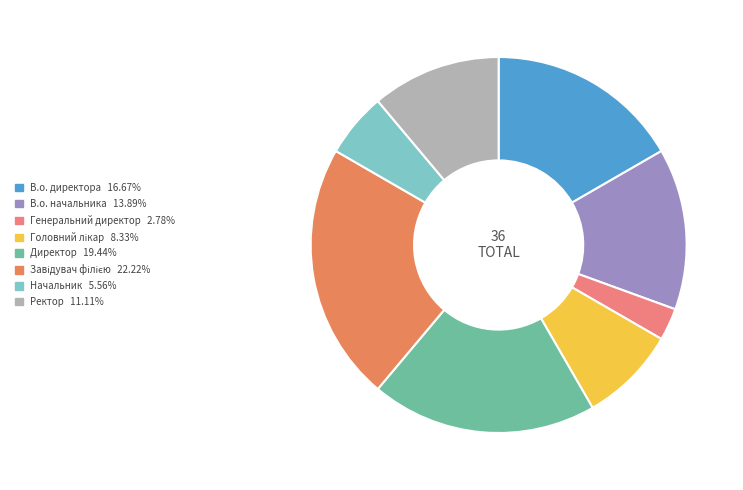

Is it true that Генеральний директор is 16% of the pie?

False